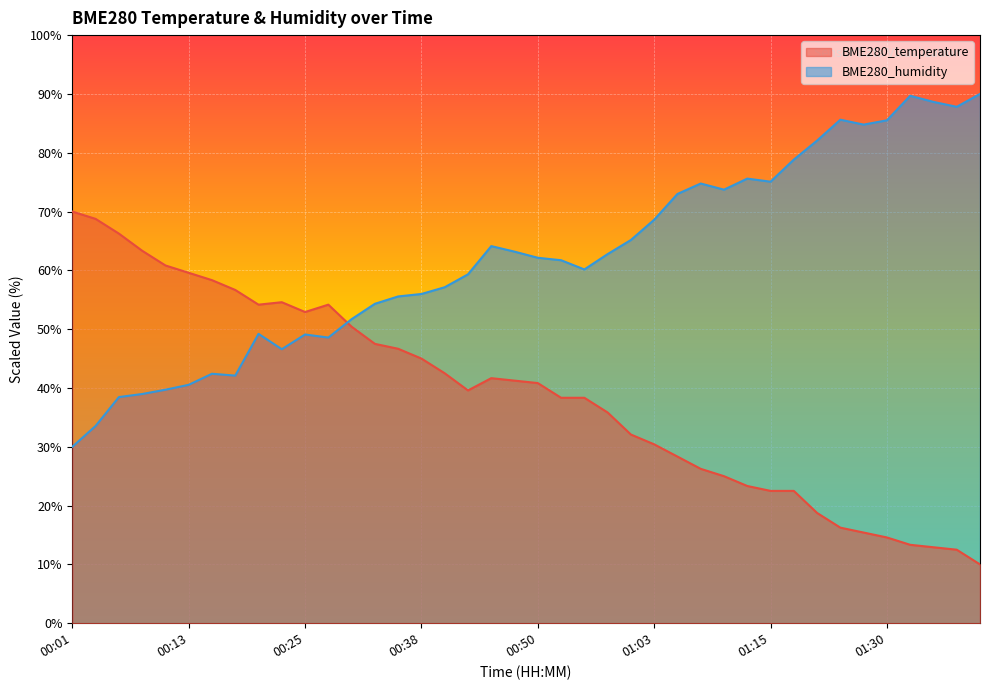

What is the approximate value of BME280_temperature at 00:11?

60.8